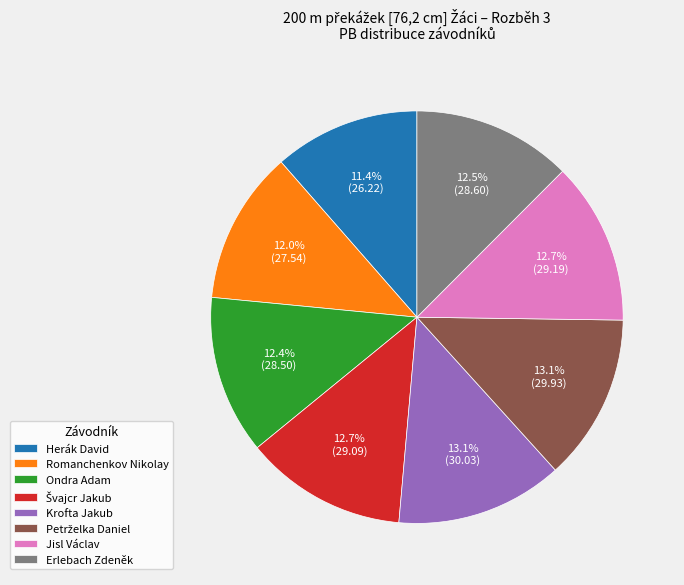

Is Romanchenkov Nikolay the majority of the pie?

No